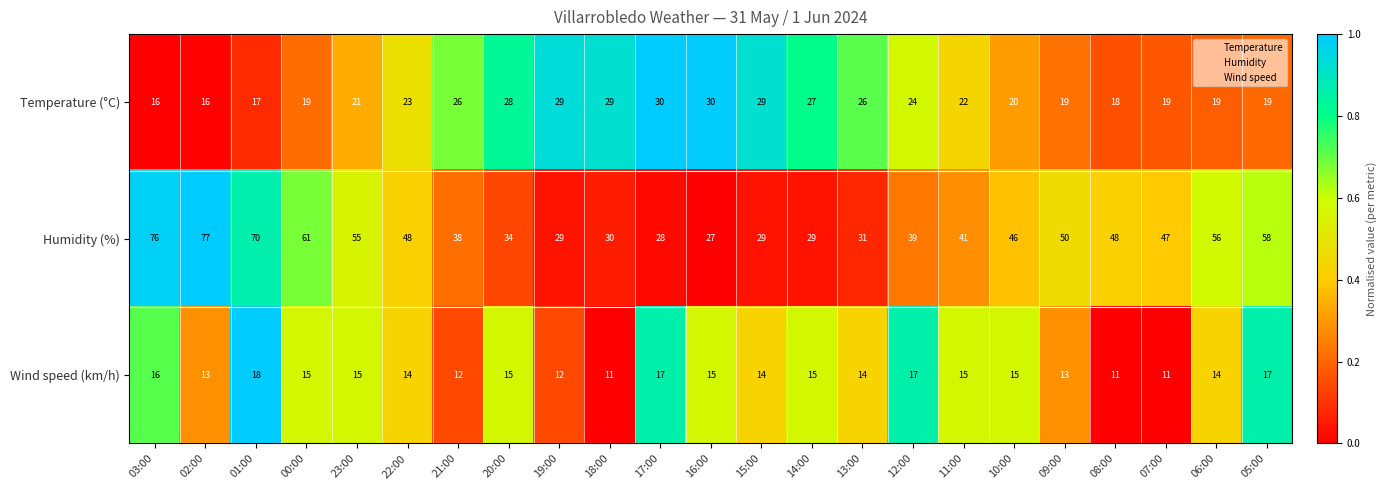

What is the highest value of the Temperature (°C) series?

30